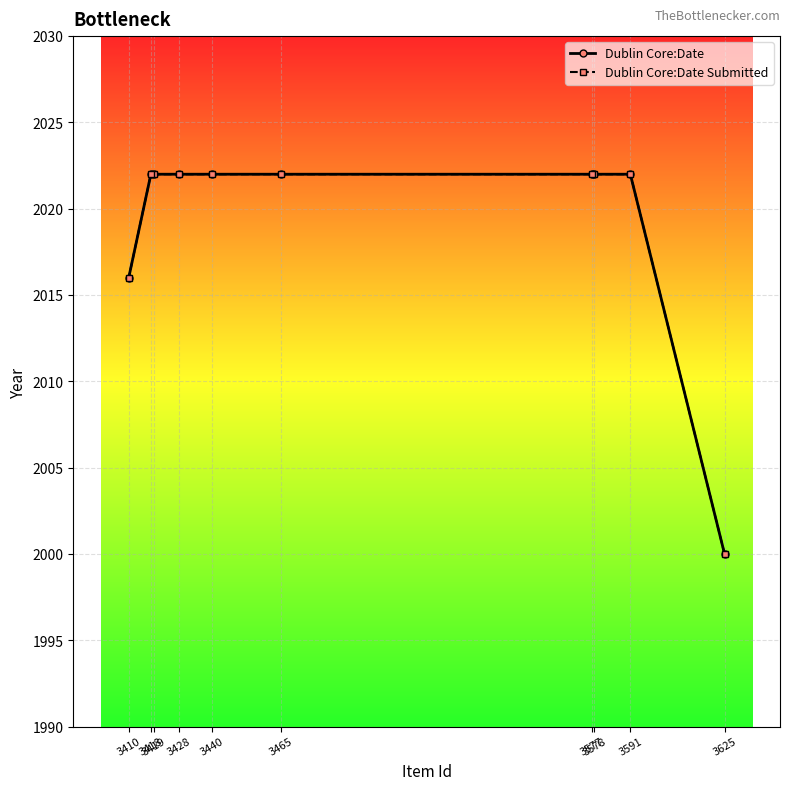

True or false: Dublin Core:Date Submitted and Dublin Core:Date cross at least once.

False